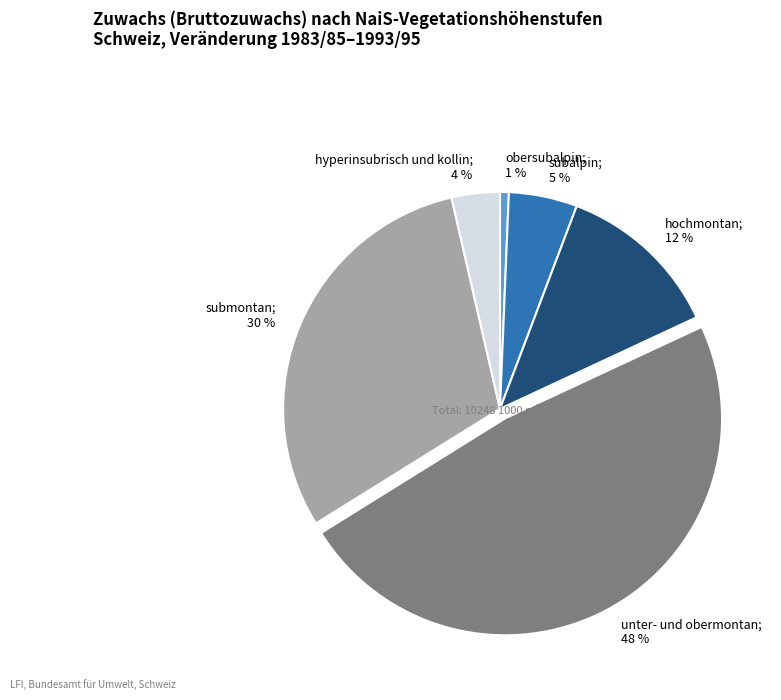

Count the number of slices in the pie.

6